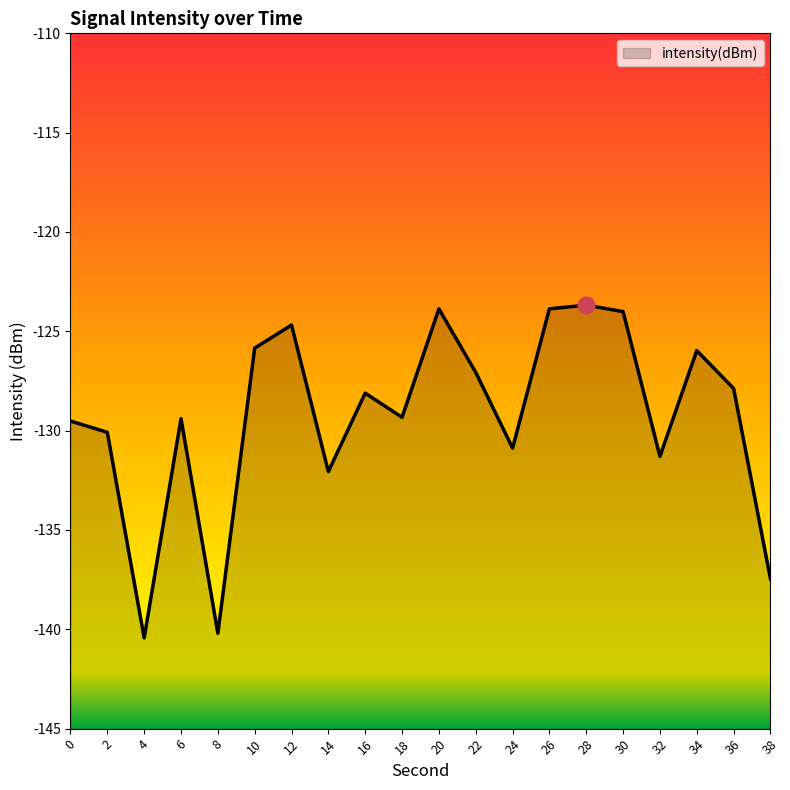

List the labels in order of value, smallest first.

4, 8, 38, 14, 32, 24, 2, 0, 6, 18, 16, 36, 22, 34, 10, 12, 30, 20, 26, 28